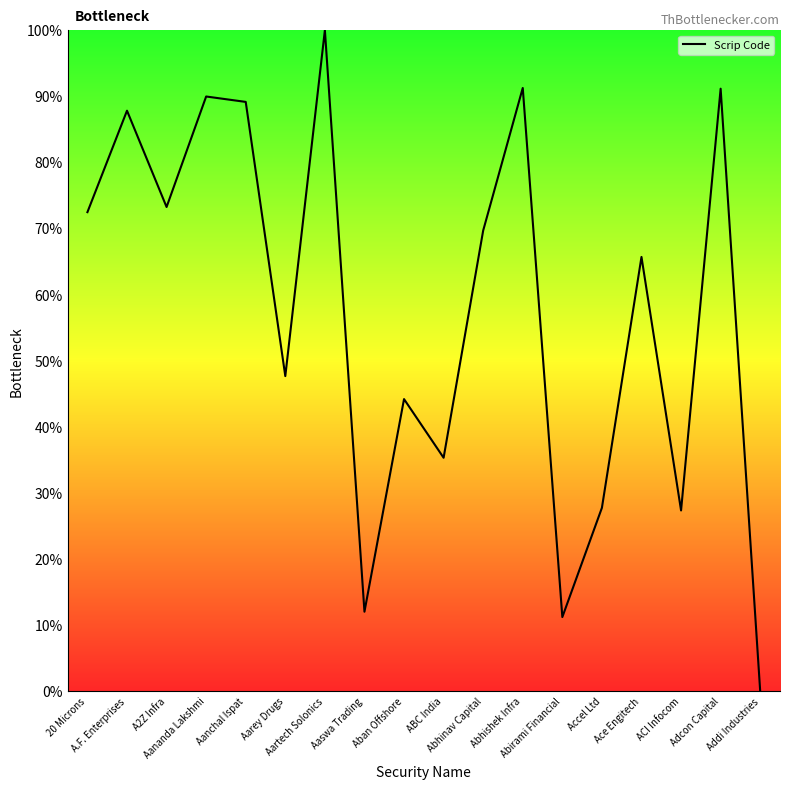

Where does the data first go above 69?

20 Microns